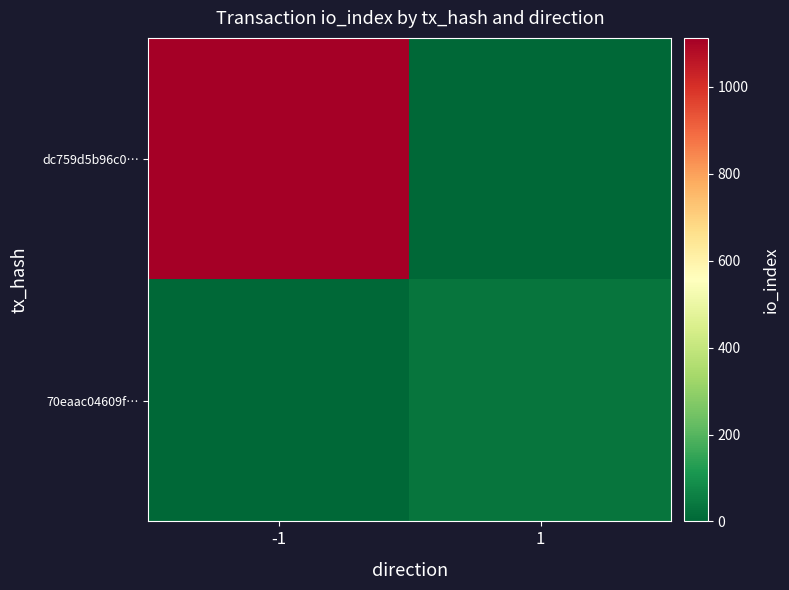

Which series has the largest range (max minus min)?

dc759d5b96c0…